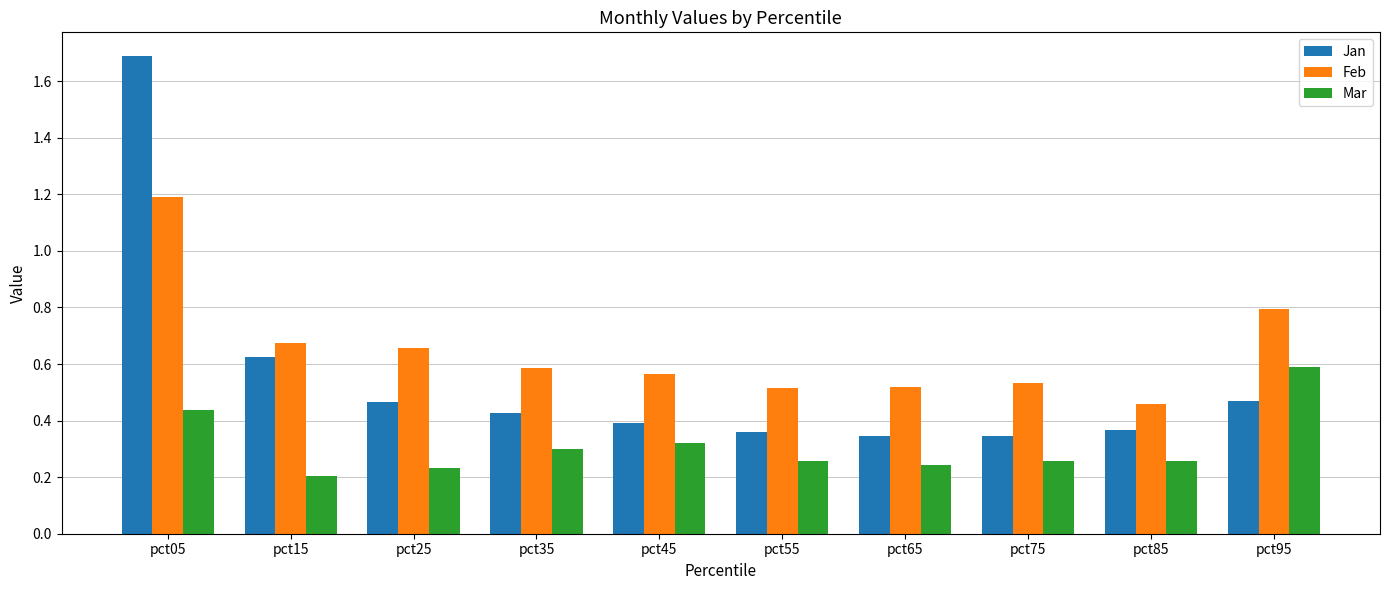

Which category has the highest value in the Jan series?

pct05